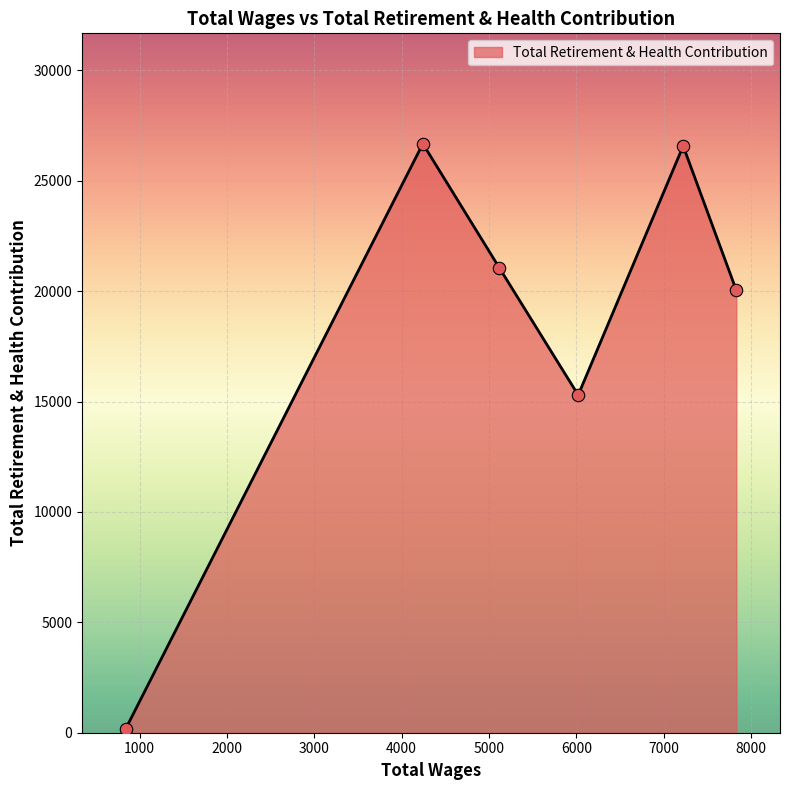

True or false: the data has more than 2 interior local peaks.

False